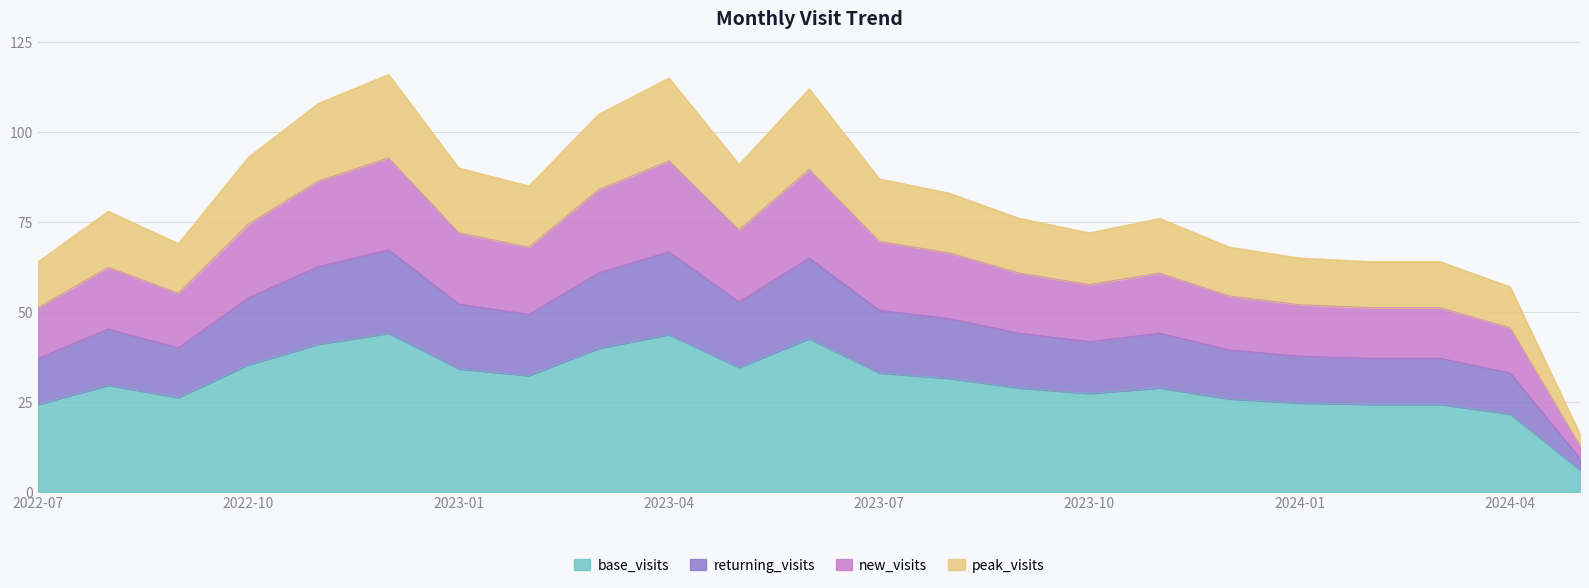

How many data points are above 78?

11